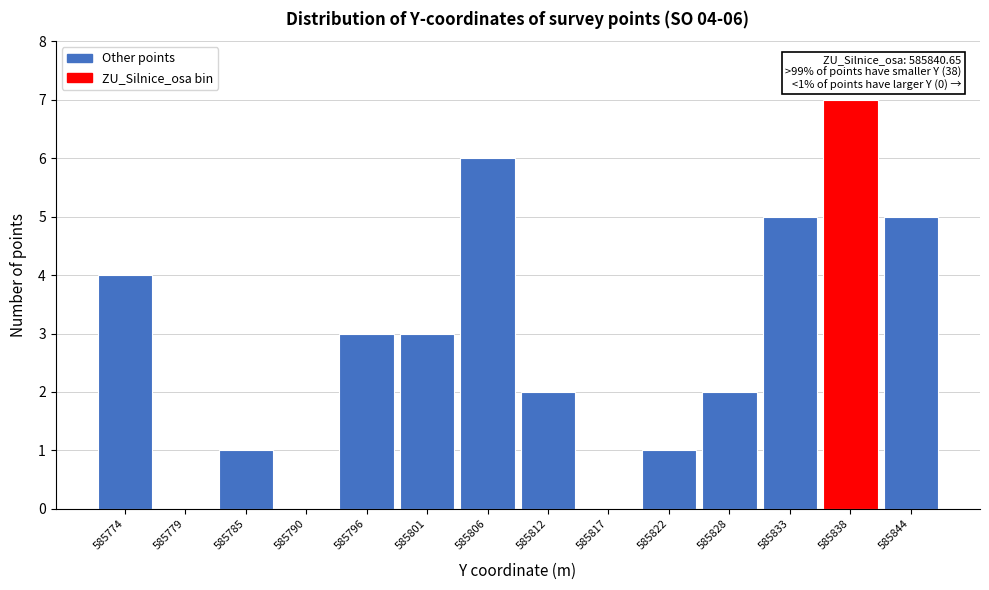

Reading right to left, list all the values displayed in this chart.

585844=5	585838=7	585833=5	585828=2	585822=1	585817=0	585812=2	585806=6	585801=3	585796=3	585790=0	585785=1	585779=0	585774=4